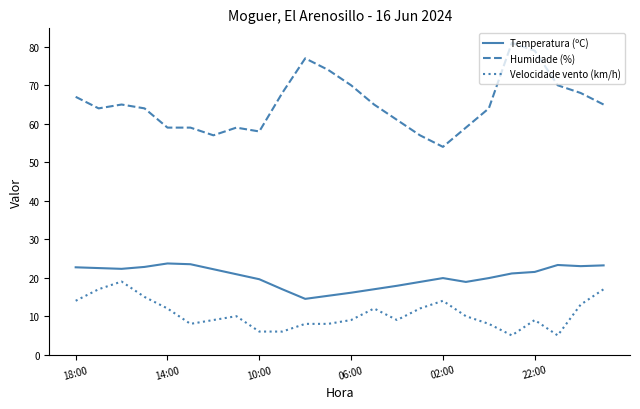

True or false: Temperatura (ºC) and Velocidade vento (km/h) intersect in this chart.

False